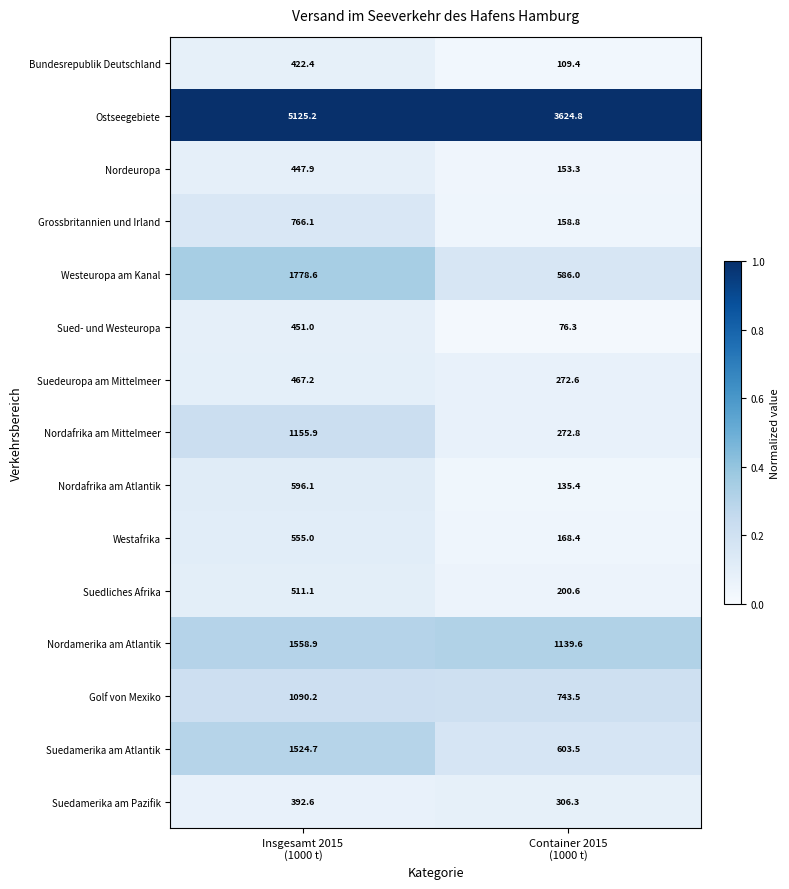

Which series has the largest range (max minus min)?

Ostseegebiete